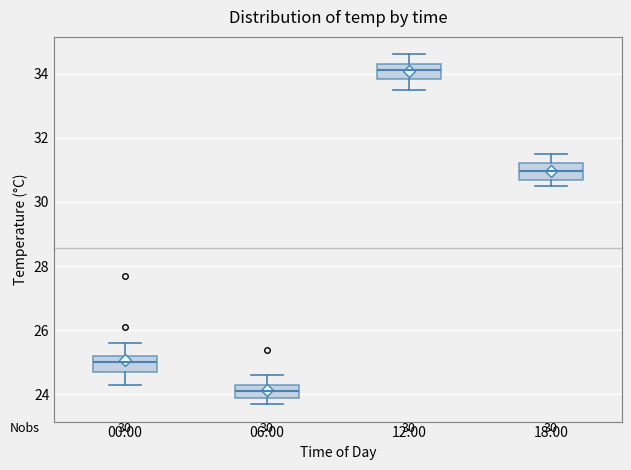

Which box has the highest median line?

12:00